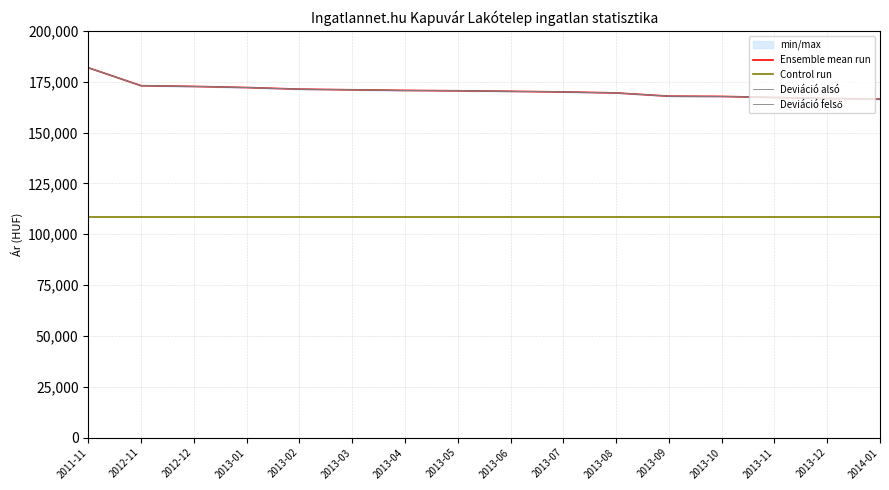

What is the label of the 3rd point from the left?

2012-12